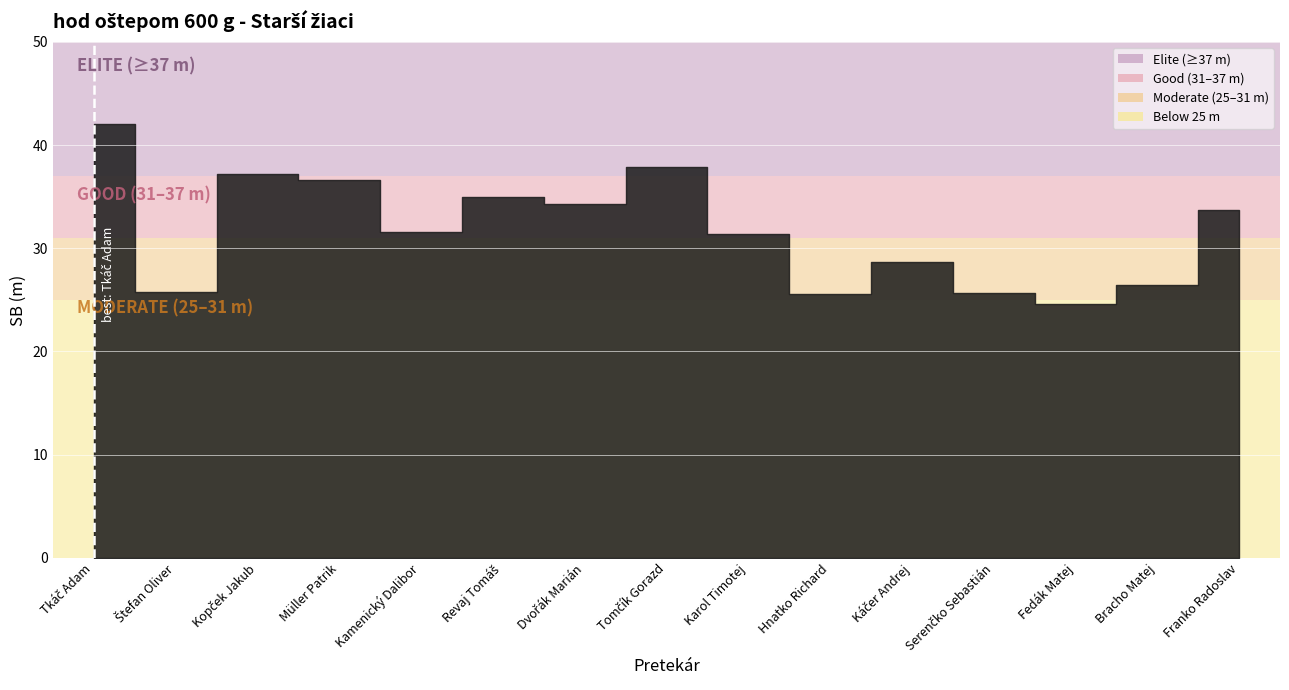

What is the change in value from Štefan Oliver to Dvořák Marián?

+8.5